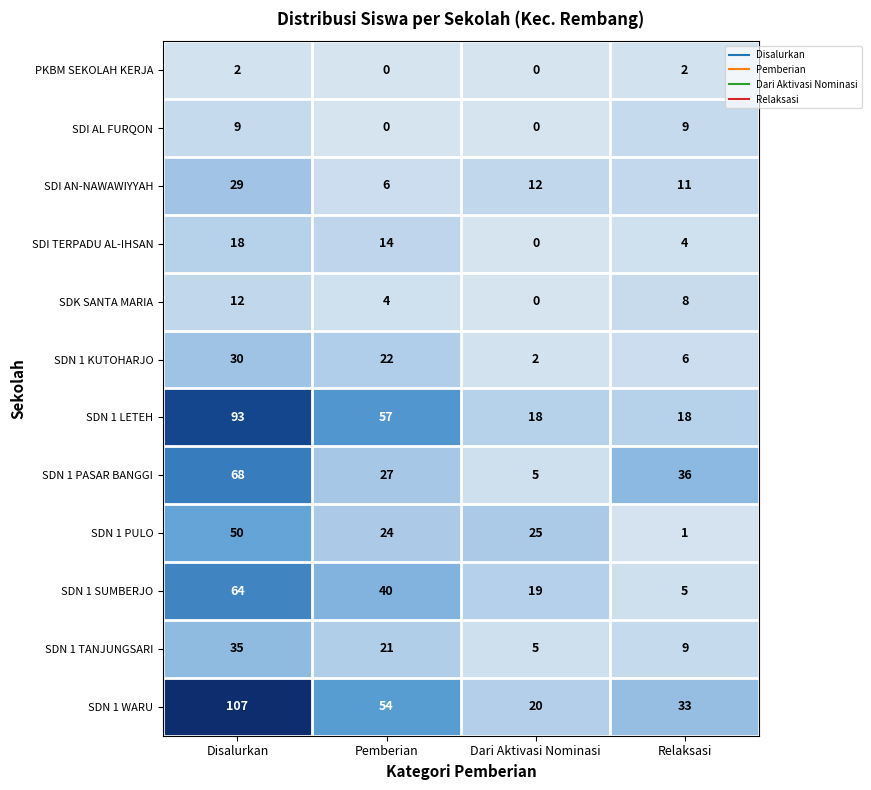

What is the difference between the second highest and minimum values in the SDI AL FURQON series?

9